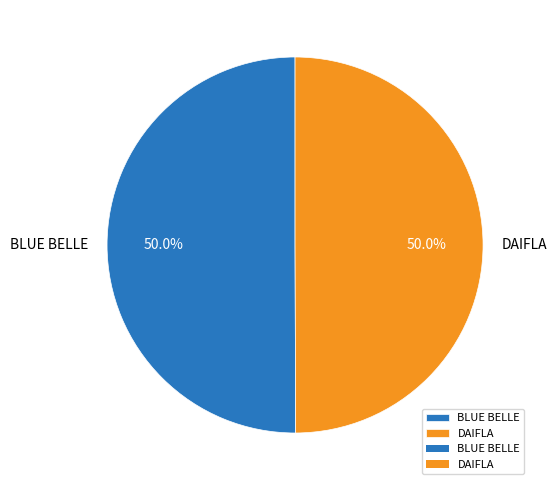

The BLUE BELLE slice represents 50% of the pie. True or false?

True